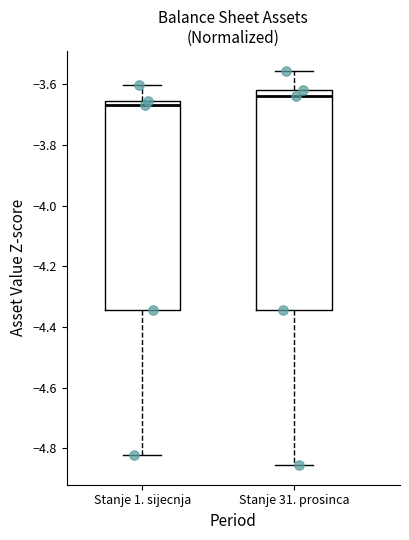

Comparing the boxes themselves (not the whiskers), which one is the tallest?

Stanje 31. prosinca